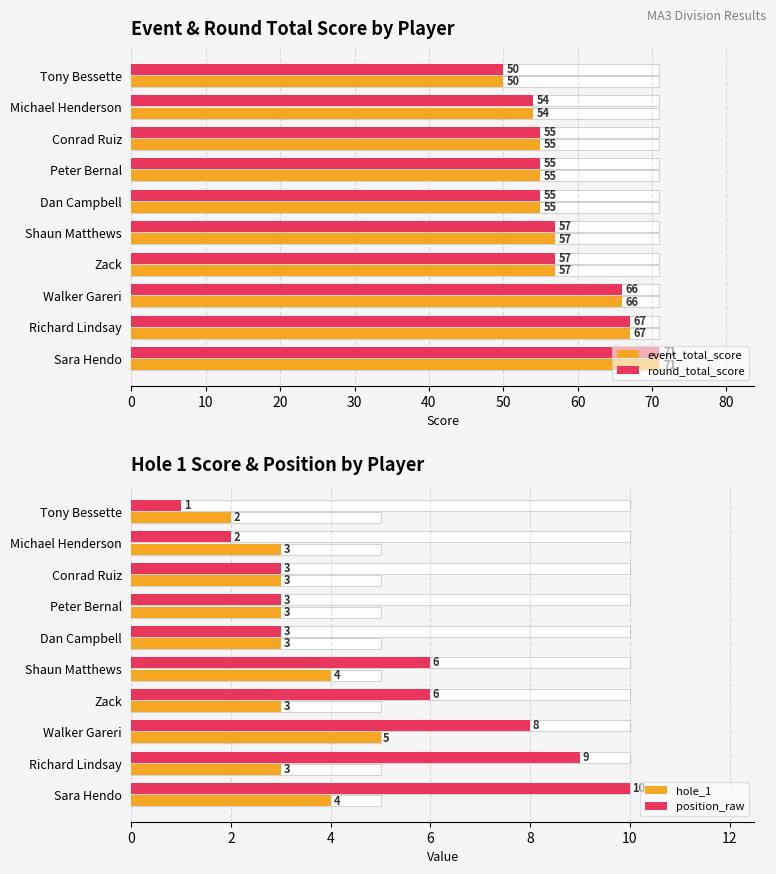

Reading left to right, extract all data points from this chart.

event_total_score: 0=50	10=54	20=55	30=55	40=55	50=57	60=57	70=66	80=67	90=71
round_total_score: 0=50	10=54	20=55	30=55	40=55	50=57	60=57	70=66	80=67	90=71
hole_1: 0=2	10=3	20=3	30=3	40=3	50=4	60=3	70=5	80=3	90=4
position_raw: 0=1	10=2	20=3	30=3	40=3	50=6	60=6	70=8	80=9	90=10